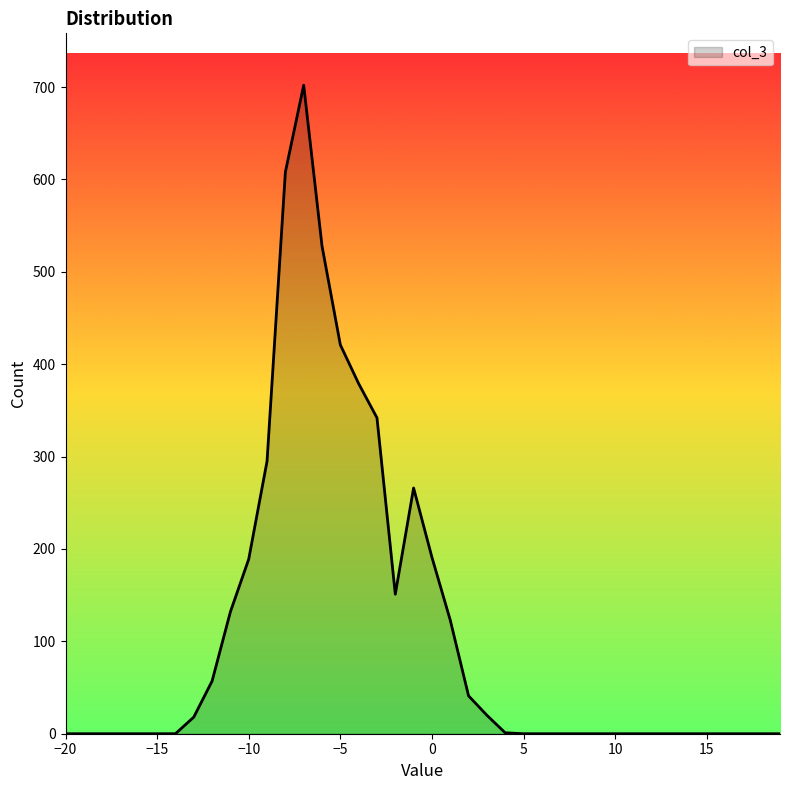

What is the maximum value shown in the chart?

702